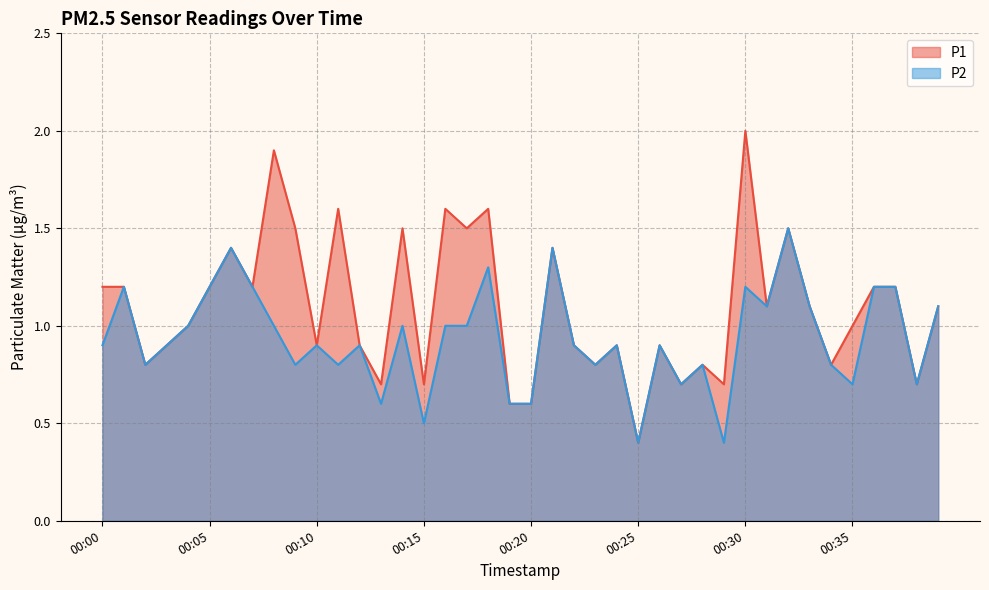

Between 00:39 and 00:22, which is larger?

00:39